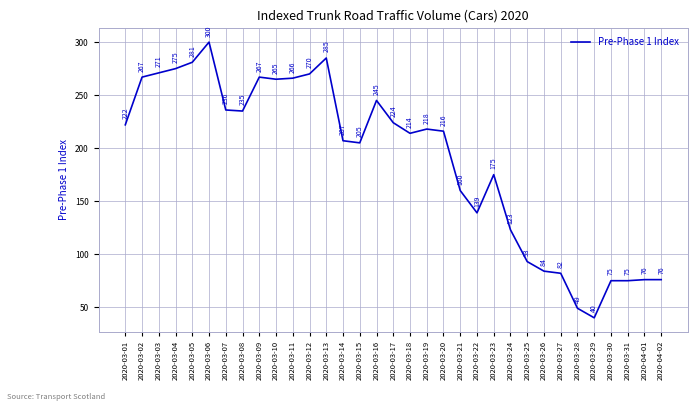

Reading left to right, list all the values displayed in this chart.

2020-03-01=222	2020-03-02=267	2020-03-03=271	2020-03-04=275	2020-03-05=281	2020-03-06=300	2020-03-07=236	2020-03-08=235	2020-03-09=267	2020-03-10=265	2020-03-11=266	2020-03-12=270	2020-03-13=285	2020-03-14=207	2020-03-15=205	2020-03-16=245	2020-03-17=224	2020-03-18=214	2020-03-19=218	2020-03-20=216	2020-03-21=160	2020-03-22=139	2020-03-23=175	2020-03-24=123	2020-03-25=93	2020-03-26=84	2020-03-27=82	2020-03-28=49	2020-03-29=40	2020-03-30=75	2020-03-31=75	2020-04-01=76	2020-04-02=76